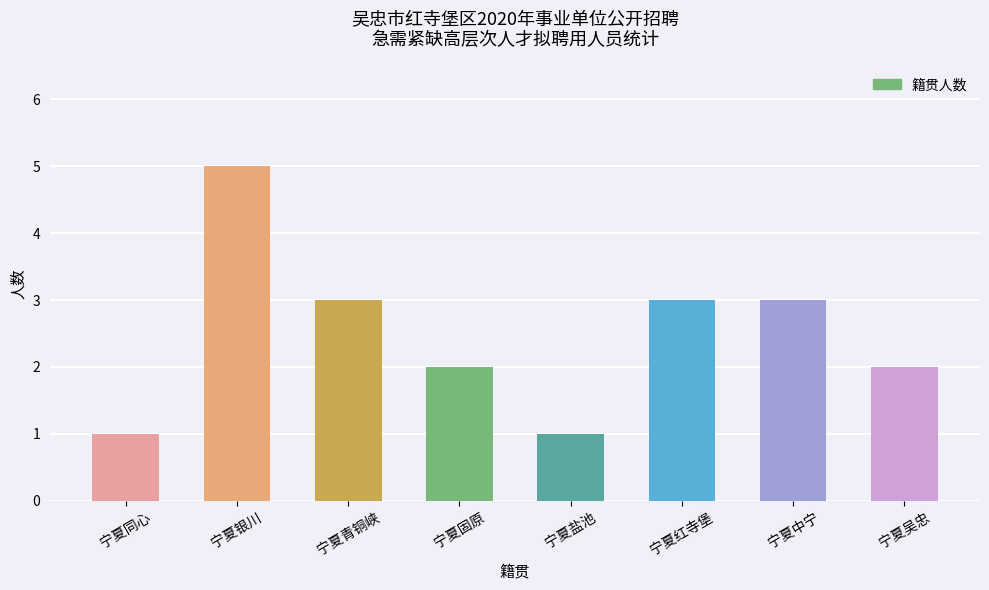

What is the label of the 6th bar from the left?

宁夏红寺堡